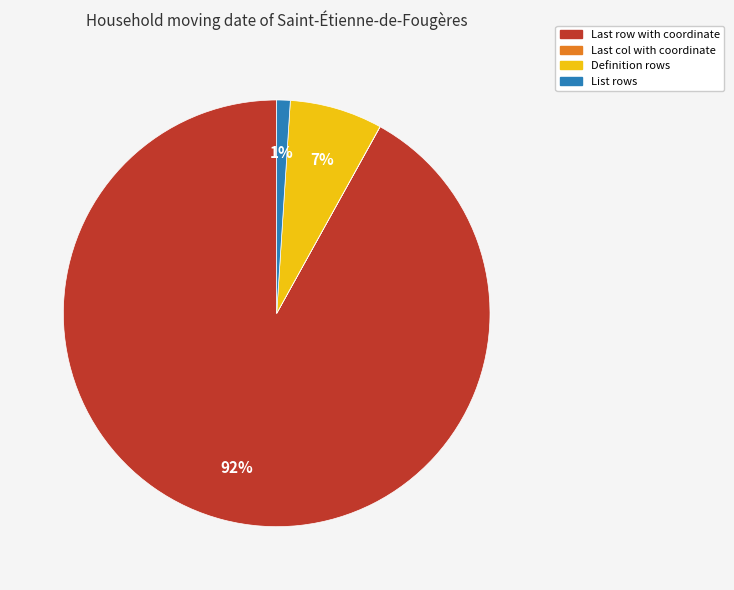

To the nearest percent, what is the difference between the largest and smallest slice percentages?

92%